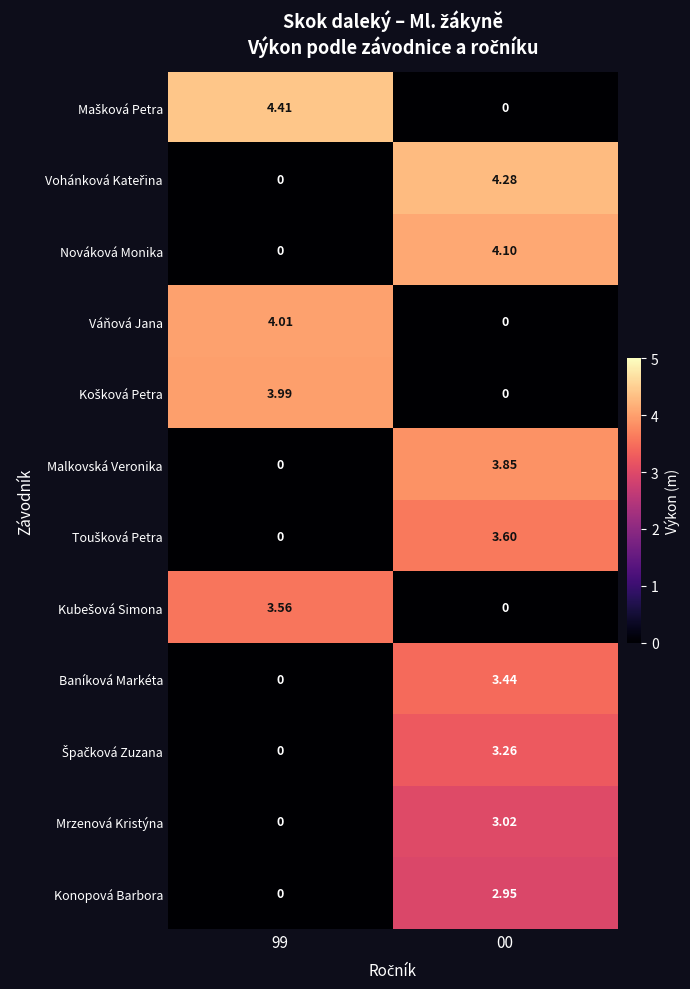

Is the value of Mrzenová Kristýna at 00 greater than the value of Nováková Monika at 00?

No